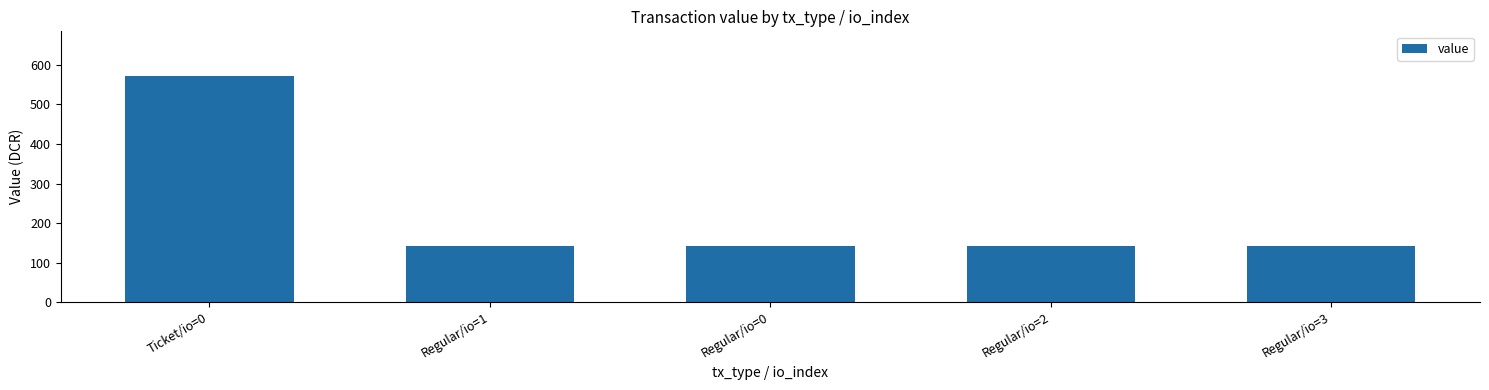

Does the chart contain any negative values?

No